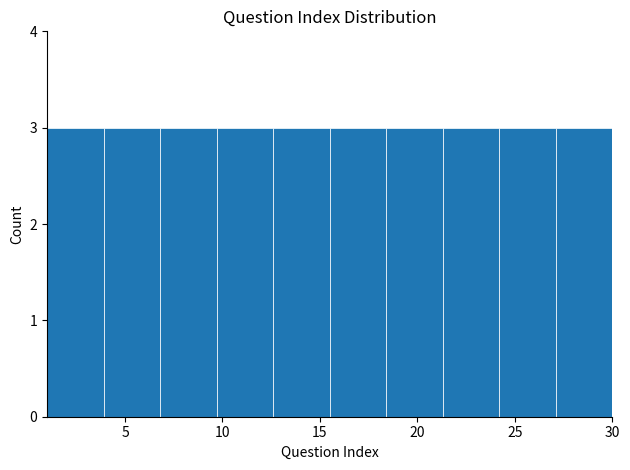

Reading left to right, transcribe this chart: for each bar, give the range it covers on the x-axis and its height. Neither the bar edges nor the heights are printed on the chart, so give them approximately, as read against the axes.

1.0 to 3.9: 3
3.9 to 6.8: 3
6.8 to 9.7: 3
9.7 to 12.6: 3
12.6 to 15.5: 3
15.5 to 18.4: 3
18.4 to 21.3: 3
21.3 to 24.2: 3
24.2 to 27.1: 3
27.1 to 30.0: 3